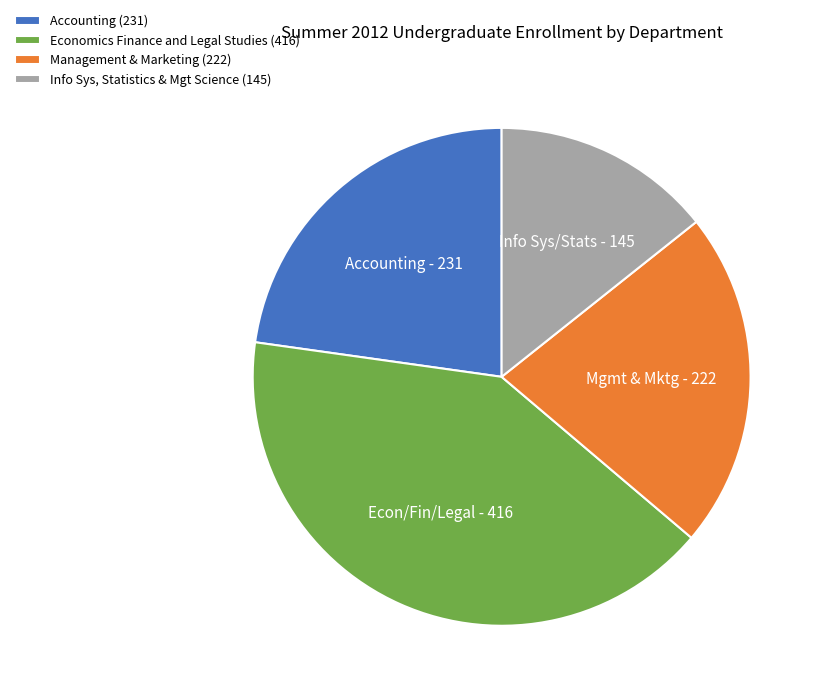

Combined, do Economics Finance and Legal Studies and Accounting account for over 50%?

Yes